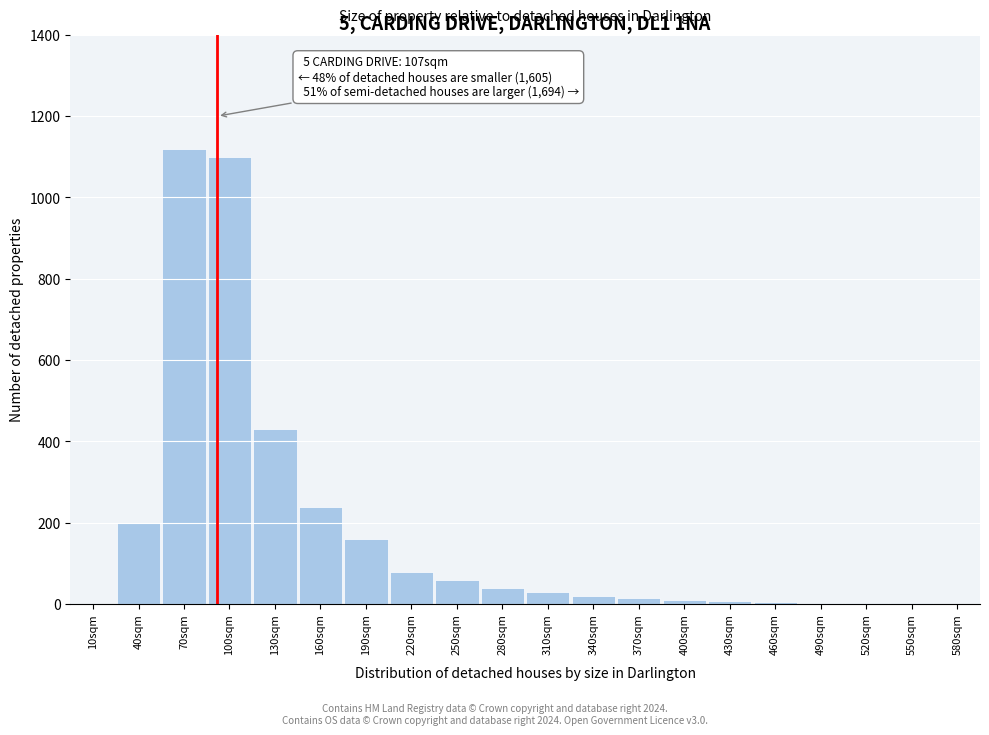

True or false: the data shows 160 at 190sqm.

True